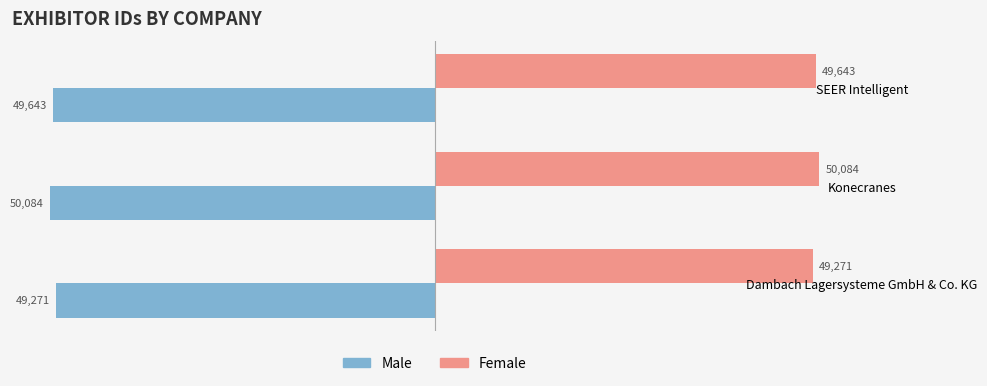

List the labels in order of Male value, largest first.

Dambach Lagersysteme GmbH & Co. KG, SEER Intelligent, Konecranes